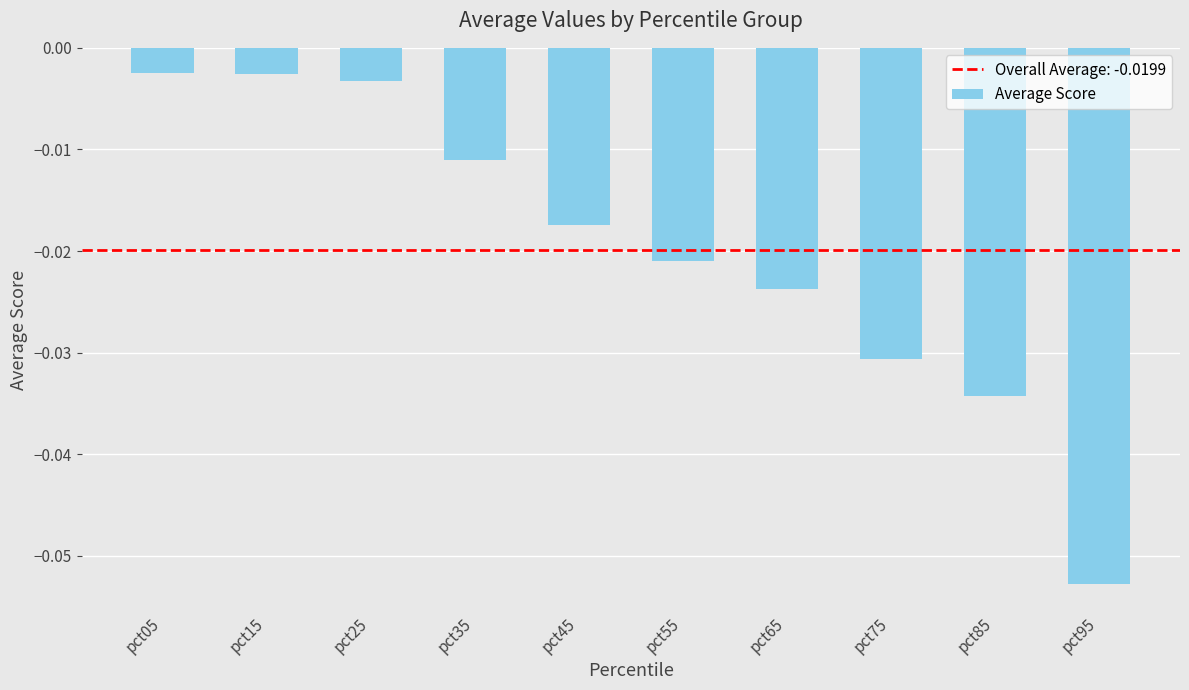

How many distinct data groups are displayed?

1